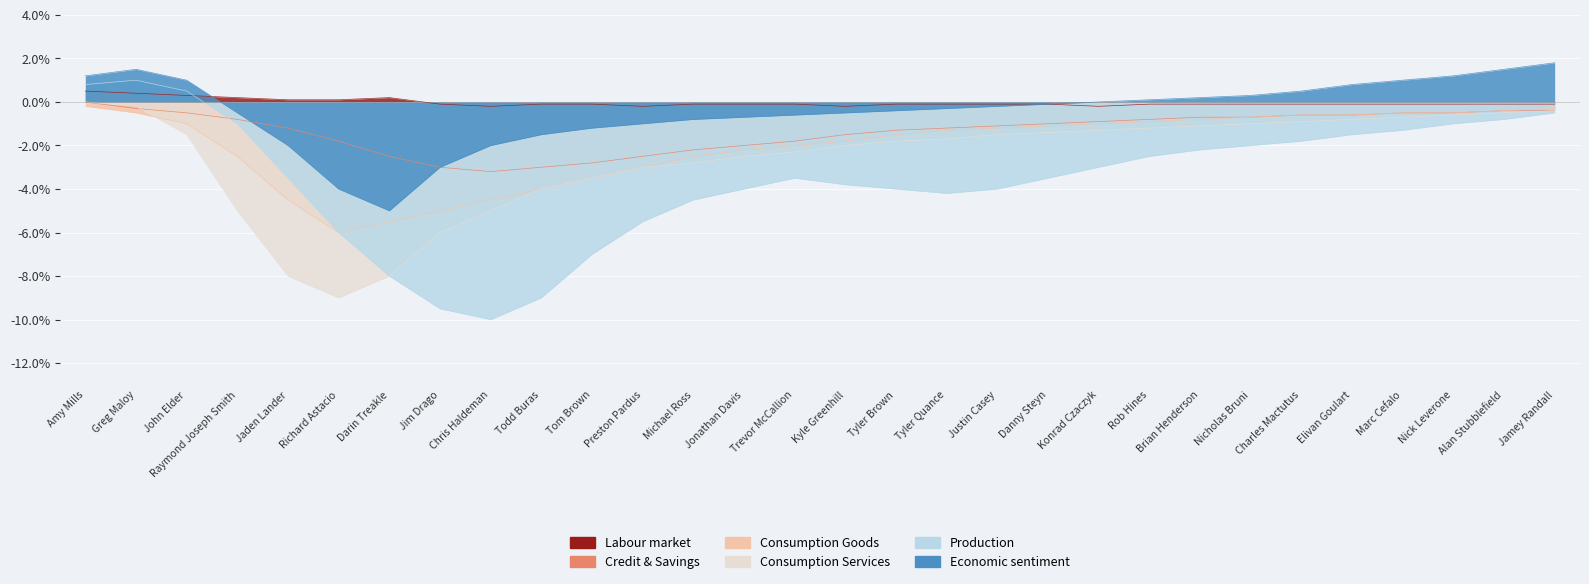

The Consumption Services series shows -5.0 at Chris Haldeman. True or false?

True